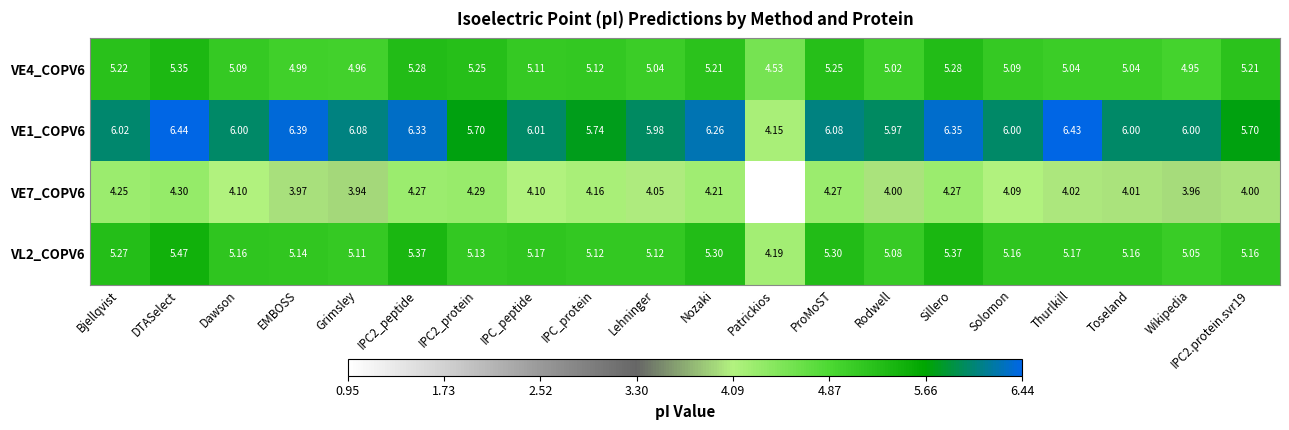

At which category does the chart reach its minimum across all series?

Patrickios